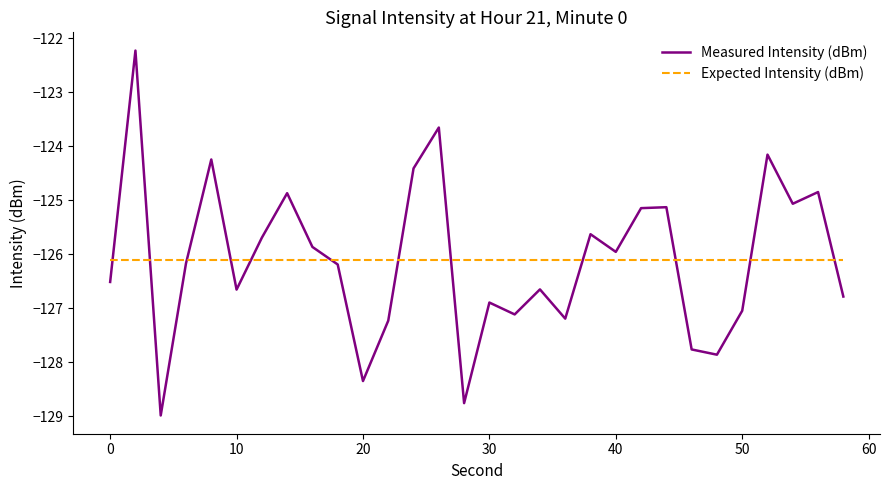

How many series are shown in this chart?

2